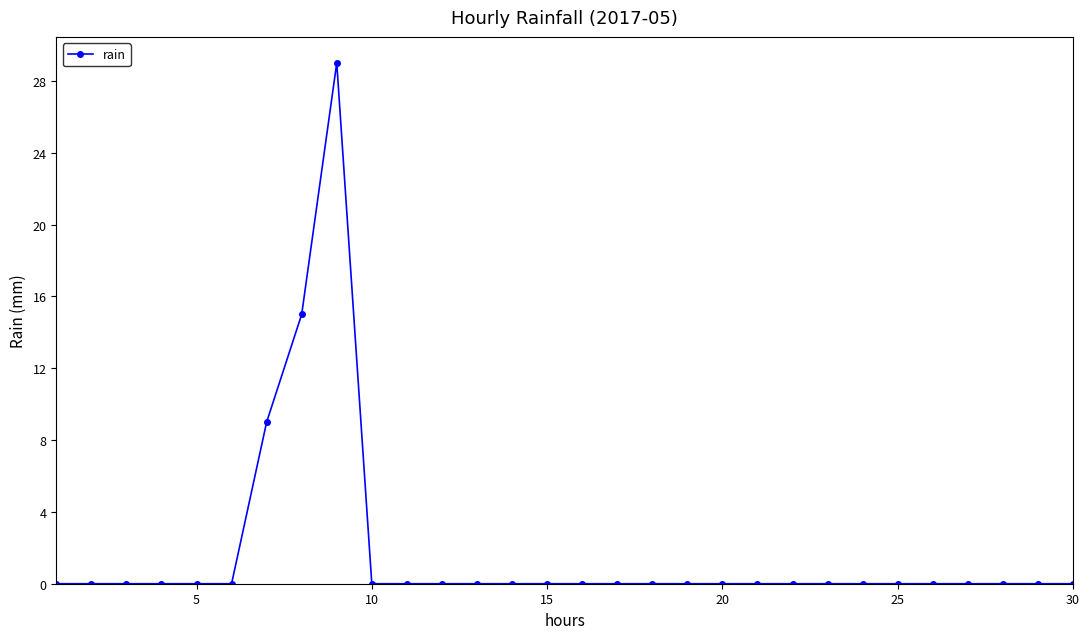

What is the average value?

2